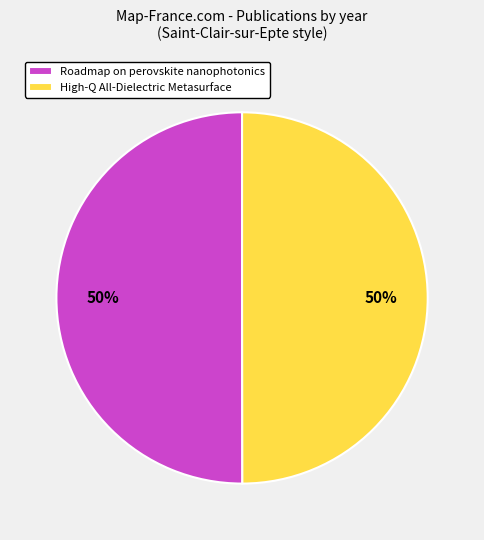

To the nearest percent, what is the combined percentage of Roadmap on perovskite nanophotonics and High-Q All-Dielectric Metasurface?

100%